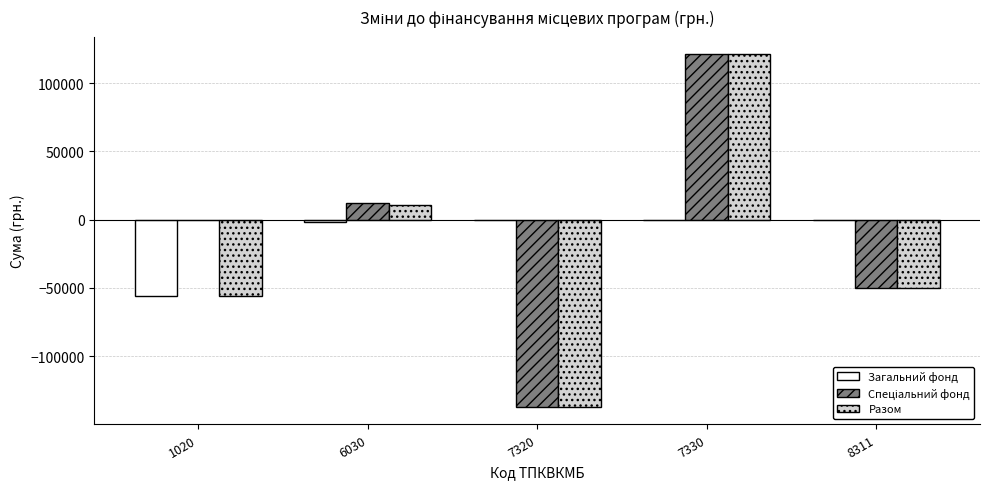

Which series changed the most between 1020 and 6030?

Разом